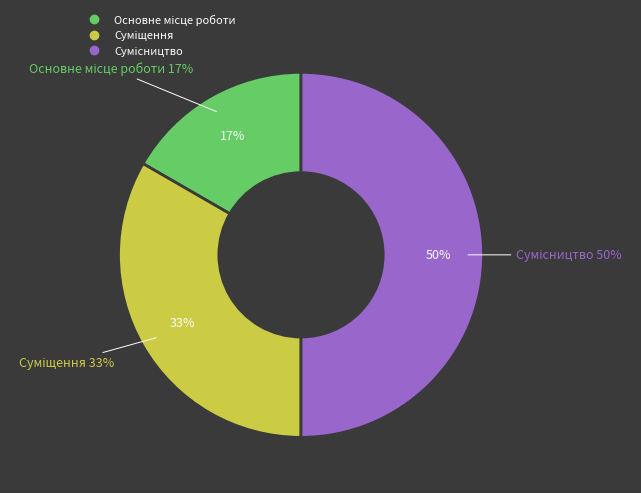

Does Суміщення represent more than half of the total?

No